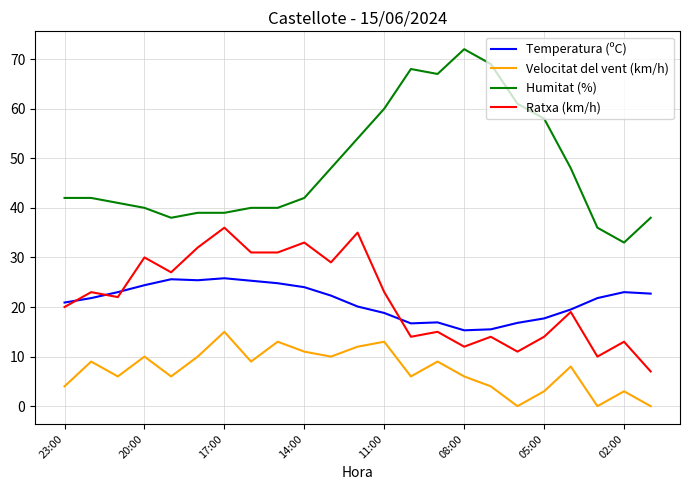

What is the minimum value for Ratxa (km/h)?

7.0